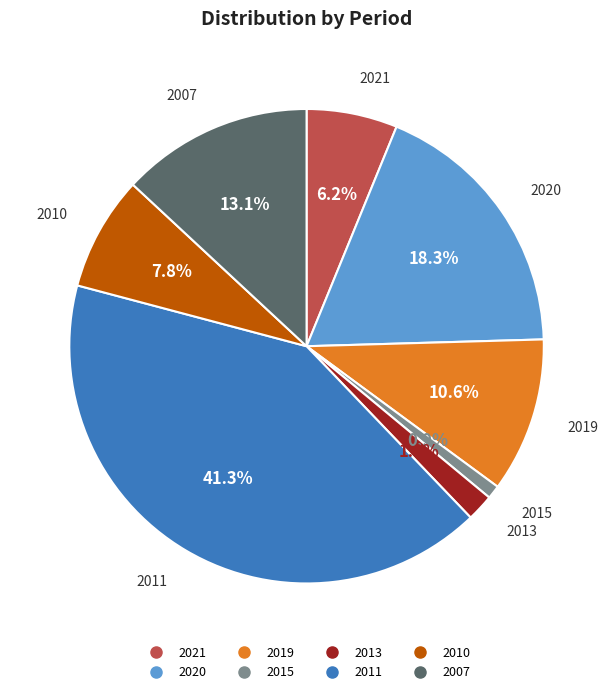

How many slices are in this pie chart?

8